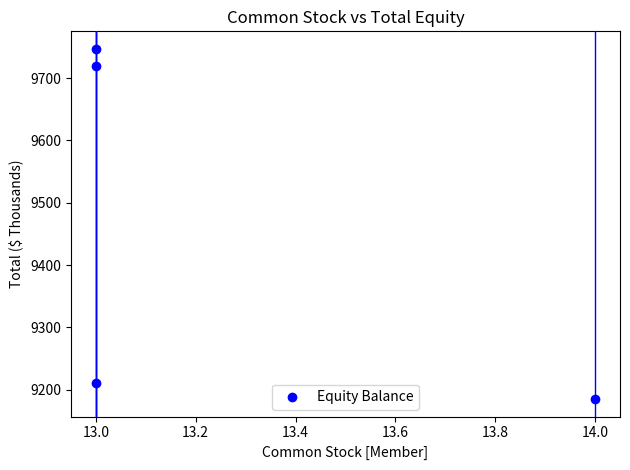

What is the average Y value?

9465